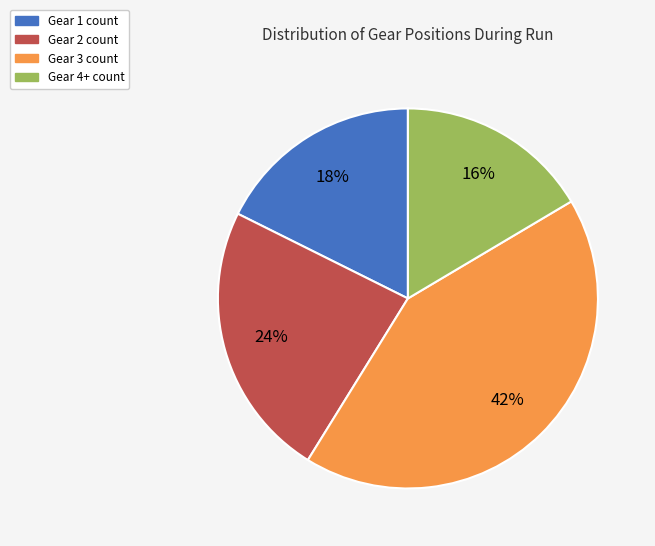

Rank the categories by value from lowest to highest.

Gear 4+, Gear 1, Gear 2, Gear 3